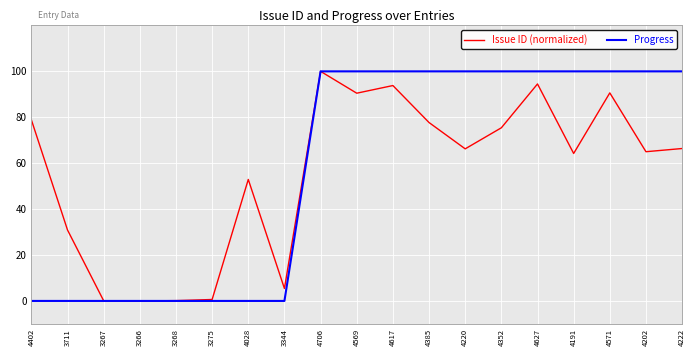

Is the value of Issue ID (normalized) at 3344 greater than the value of Progress at 4617?

No